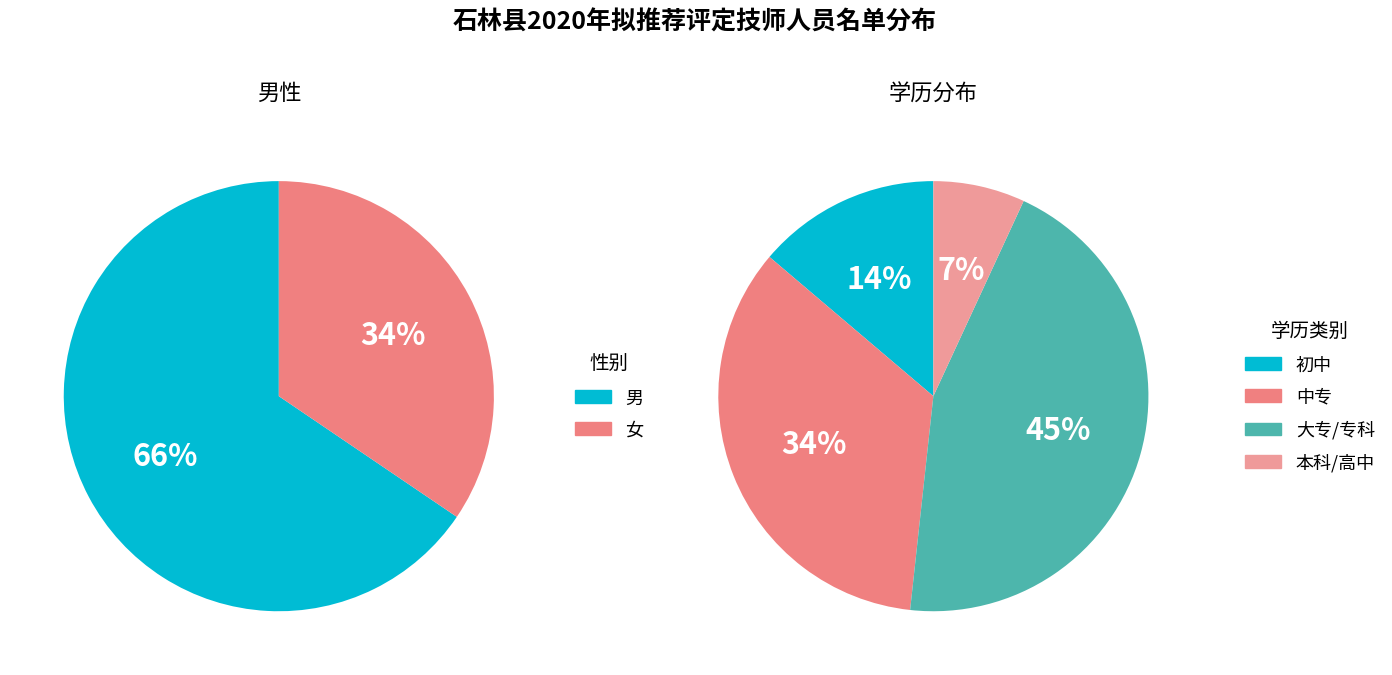

To the nearest percent, what portion does 女 represent?

34%